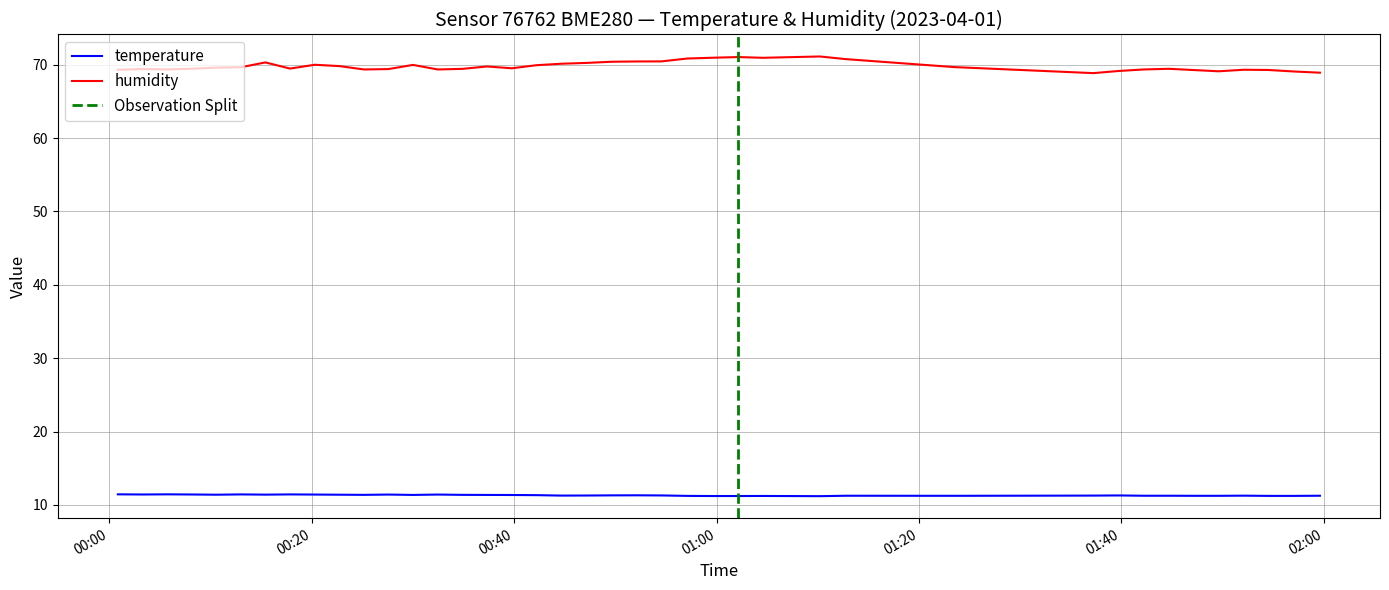

In temperature, how many points are lower than both neighbors (excluding endpoints)?

8